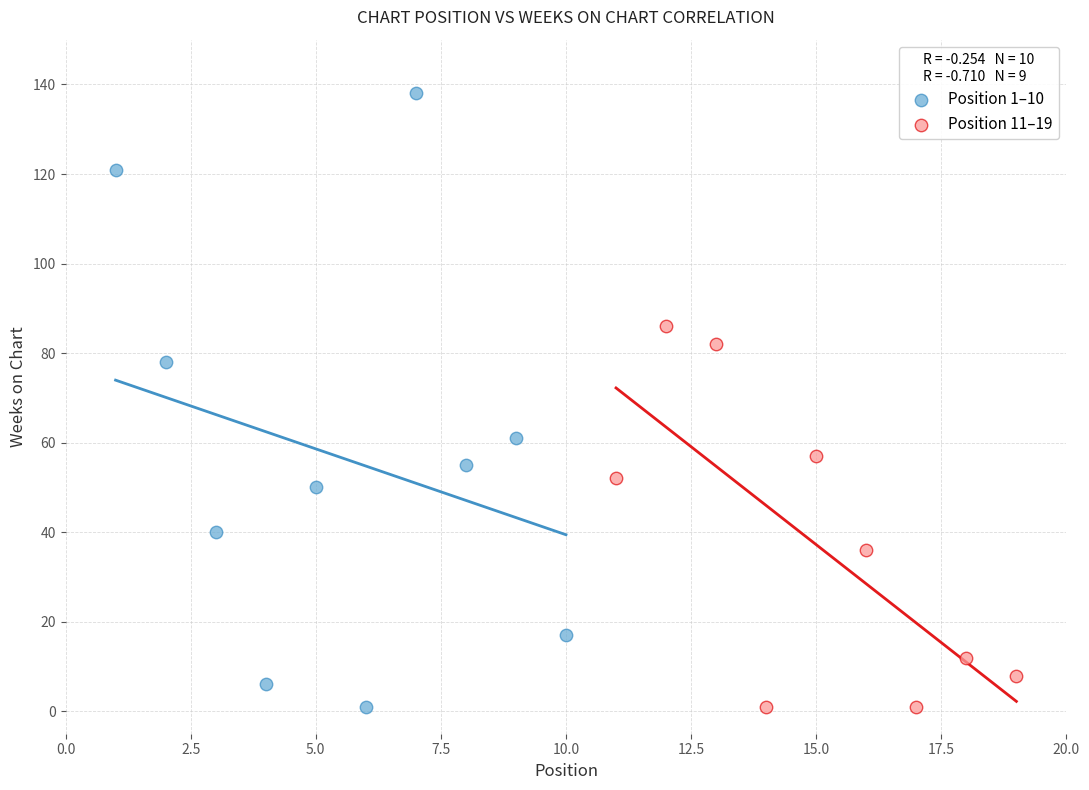

Which series contains the highest Y value?

Position 1–10